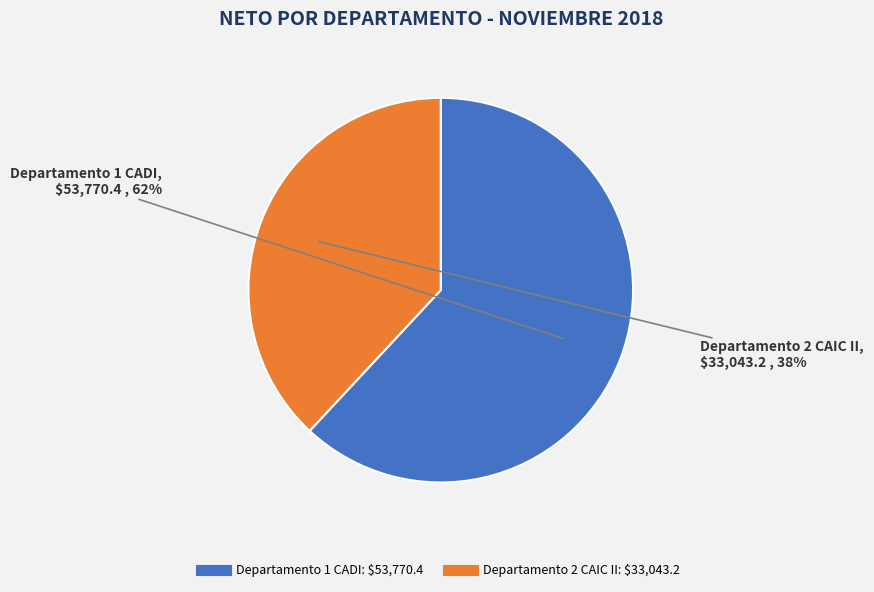

To the nearest percent, what is the difference between the Departamento 2 CAIC II and Departamento 1 CADI slice percentages?

24%